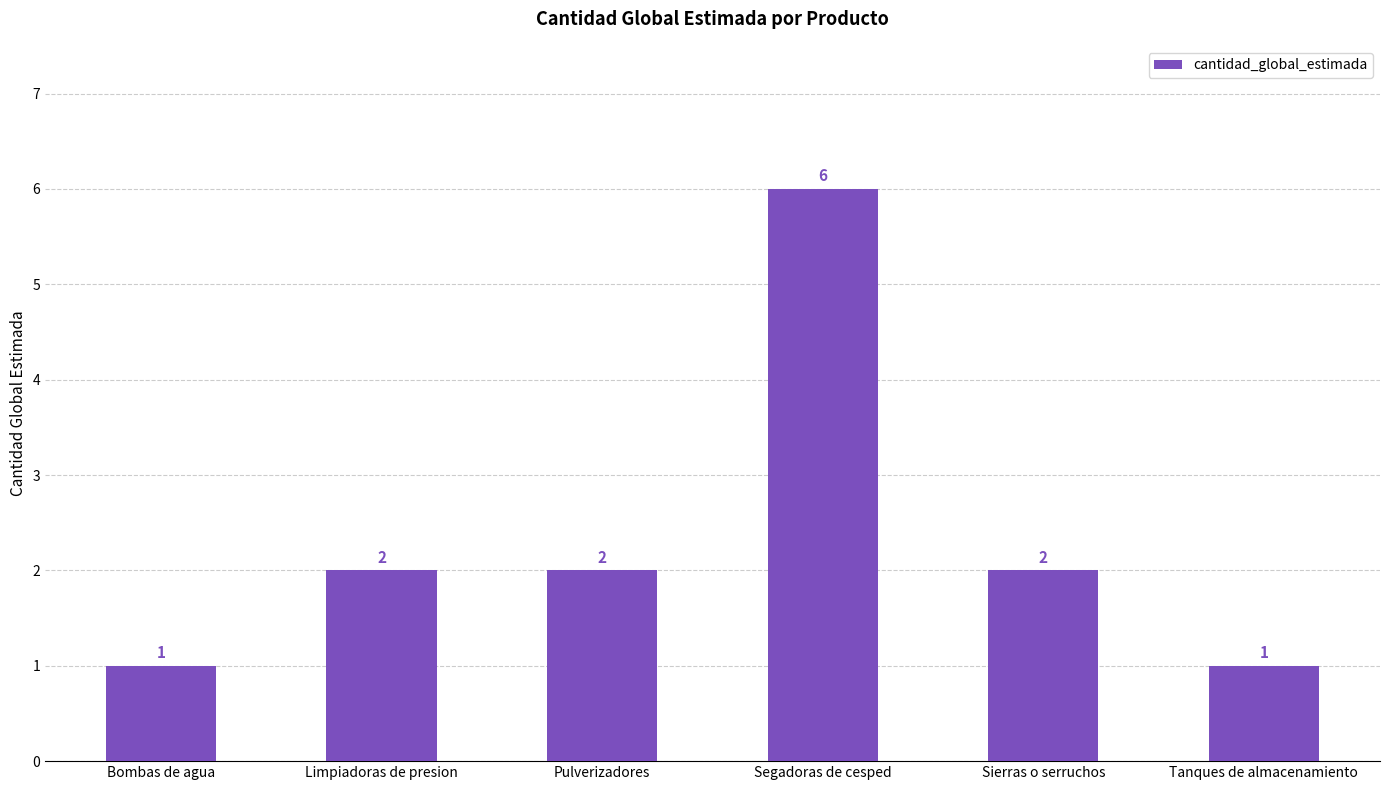

What is the change in value from Bombas de agua to Segadoras de cesped?

+5